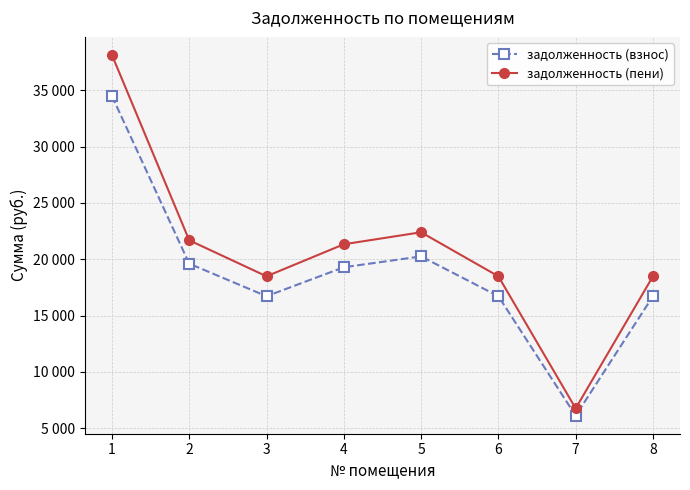

Between 5 and 8, which series saw the biggest shift?

задолженность (пени)